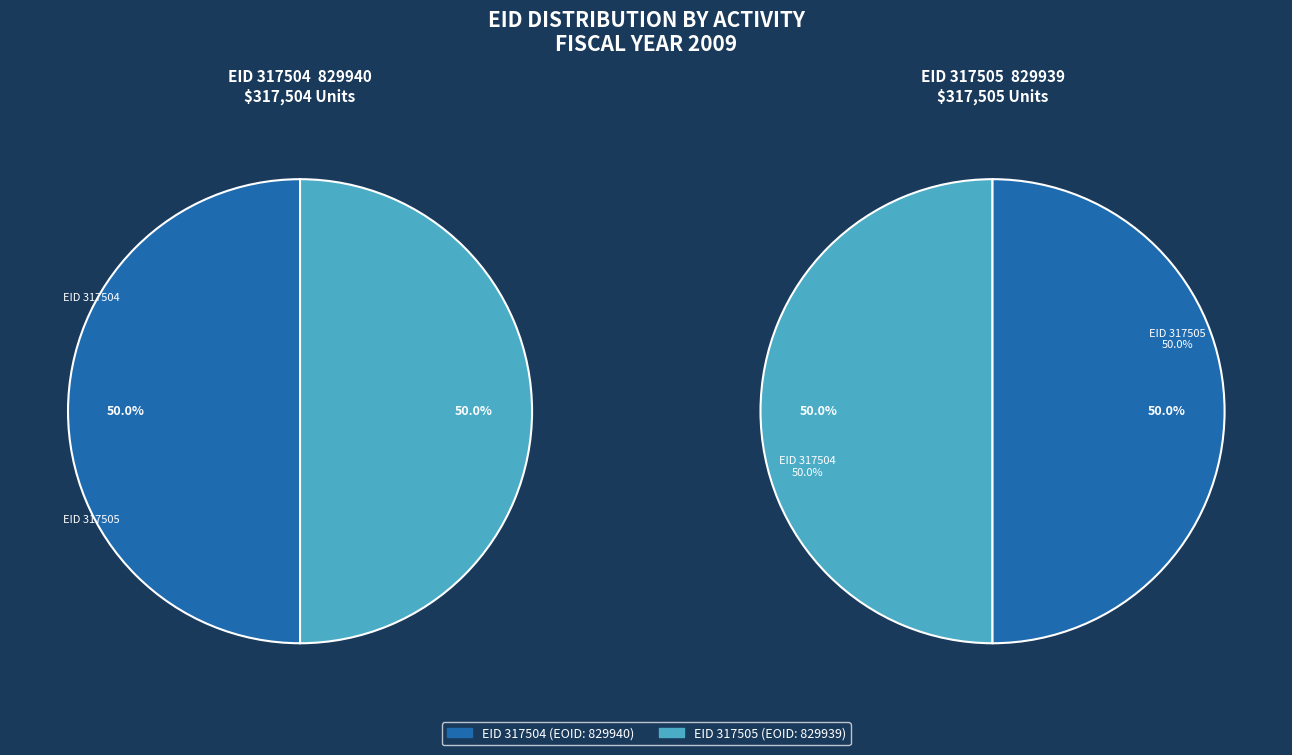

The 317504 slice represents 62% of the pie. True or false?

False